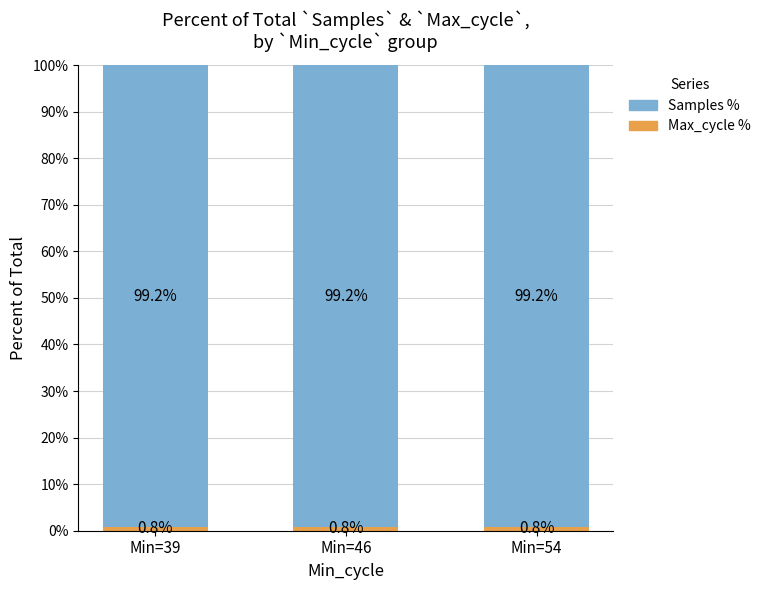

What is the total value across all series at Min=54?

100.0